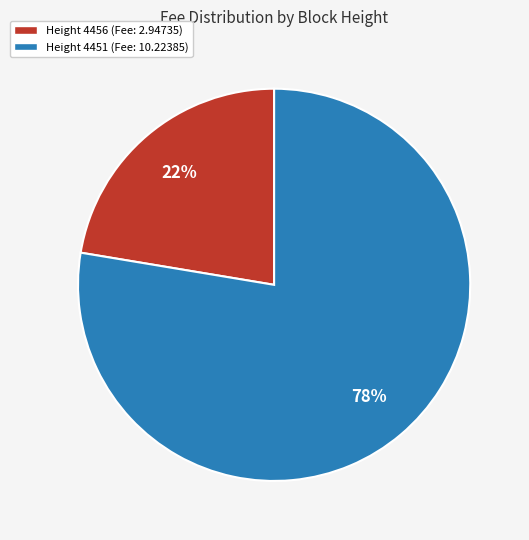

Is there a majority slice in this chart?

Yes